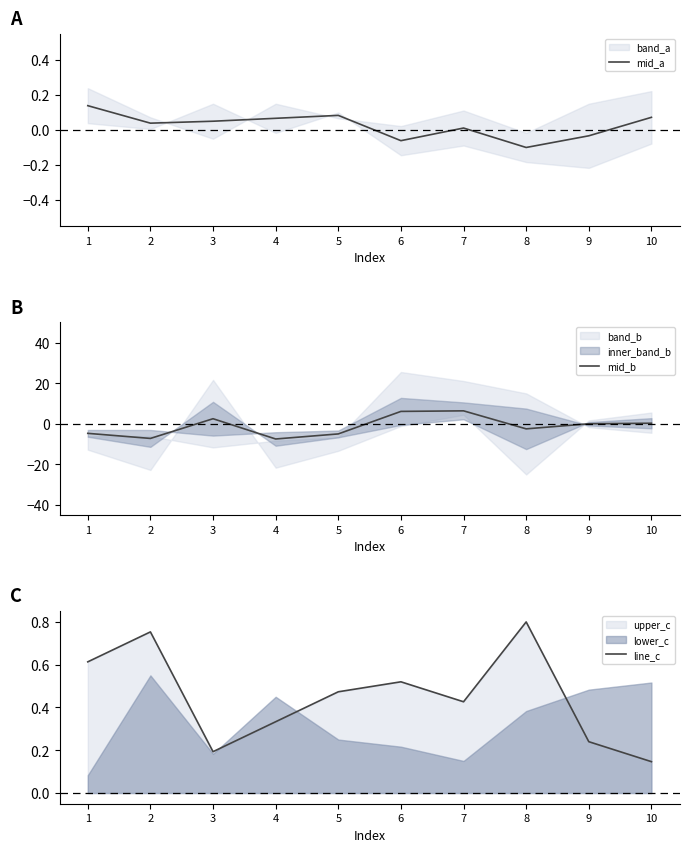

Is the value of line_c at 8 greater than the value of mid_b at 4?

Yes